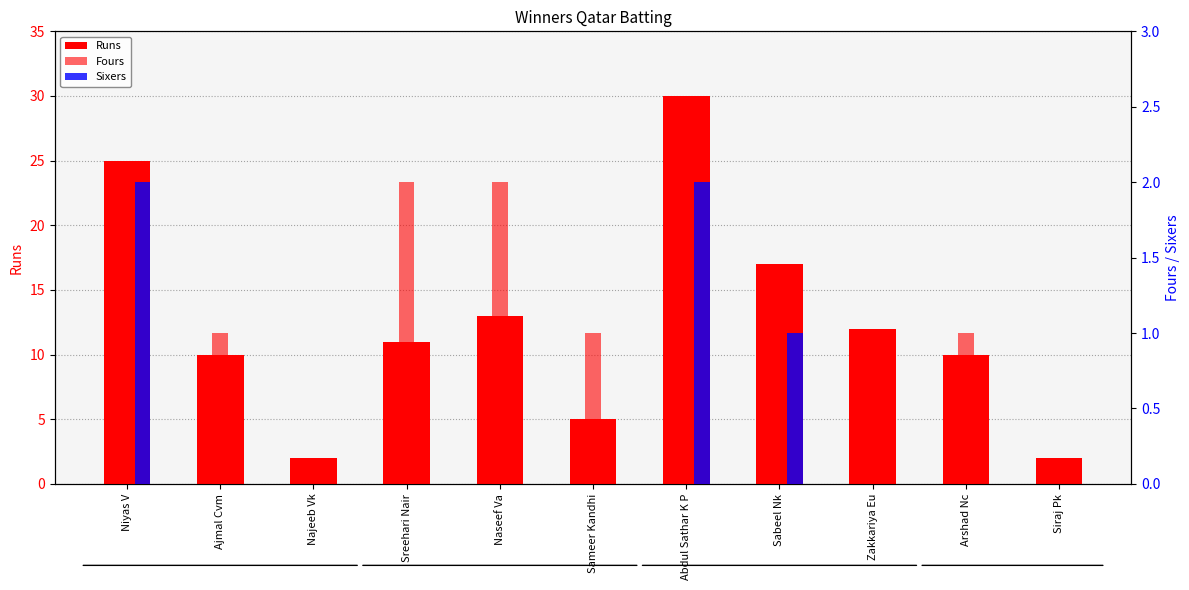

What is the value of the Runs bar at the 9th from the left?

12